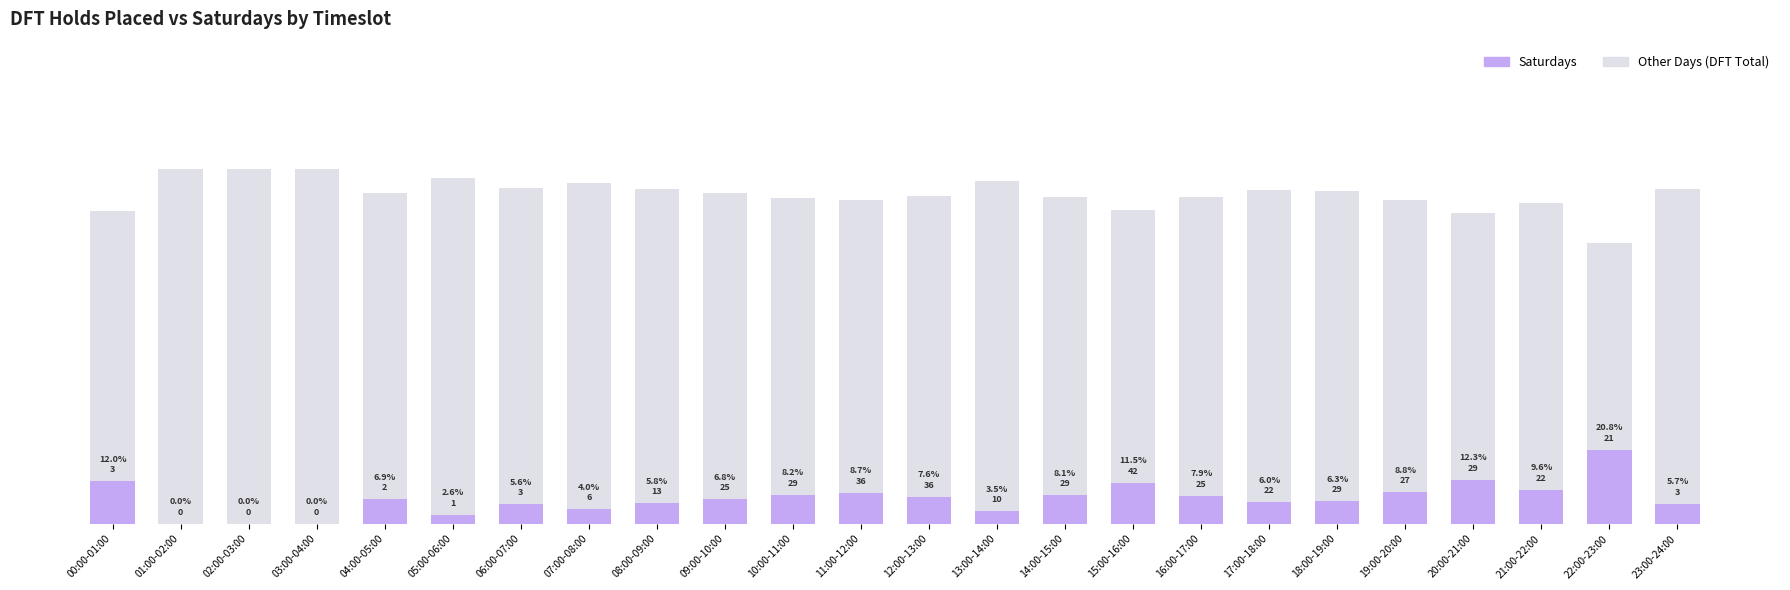

True or false: Other Days has a value of 0.6 at 09:00-10:00.

False